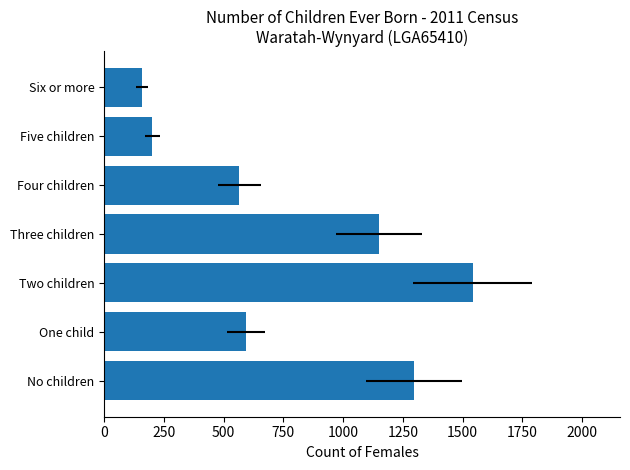

True or false: the data shows 595 at One child.

True